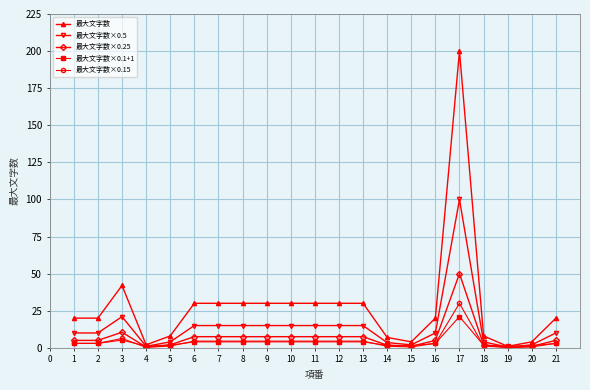

What is the average value of the 最大文字数×0.1+1 series?

3.8